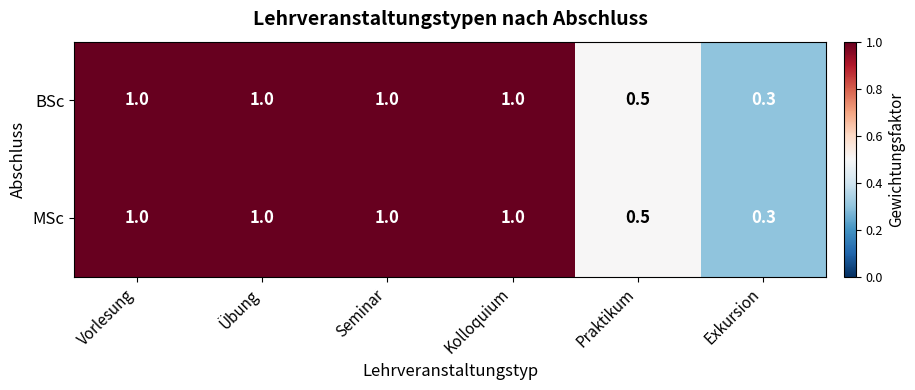

True or false: MSc has a value of 0.3 at Kolloquium.

False